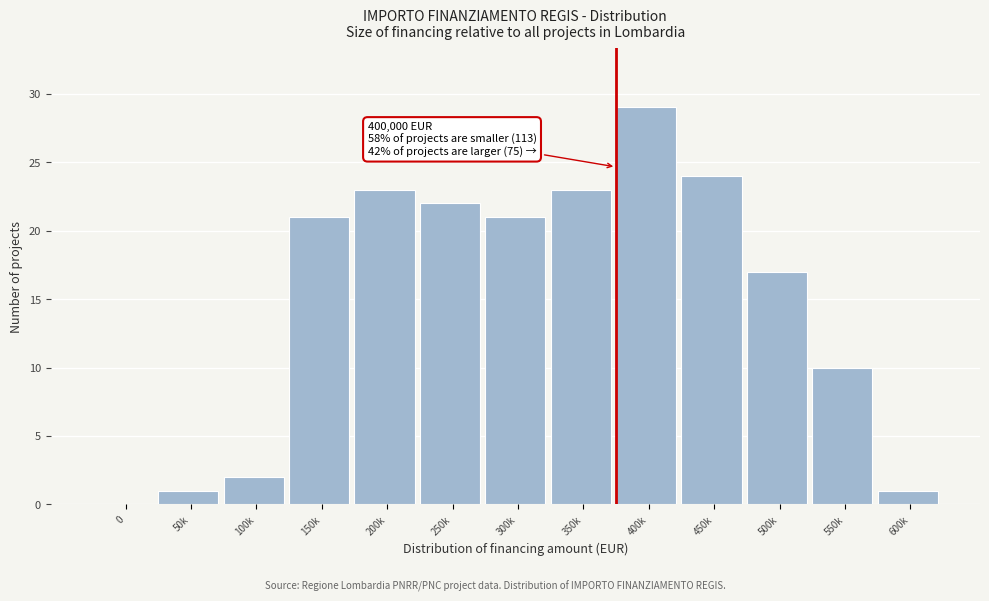

Reading right to left, extract all data points from this chart.

600k=1	550k=10	500k=17	450k=24	400k=29	350k=23	300k=21	250k=22	200k=23	150k=21	100k=2	50k=1	0=0